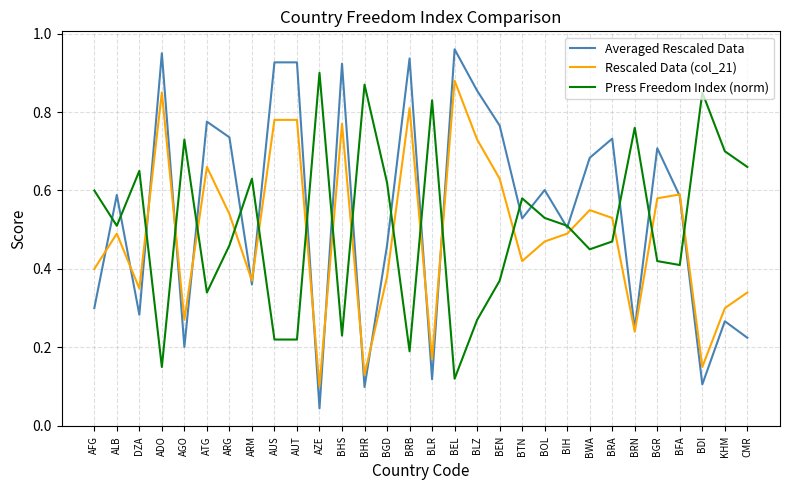

At which label is Press Freedom Index (norm) closest to 0?

BEL